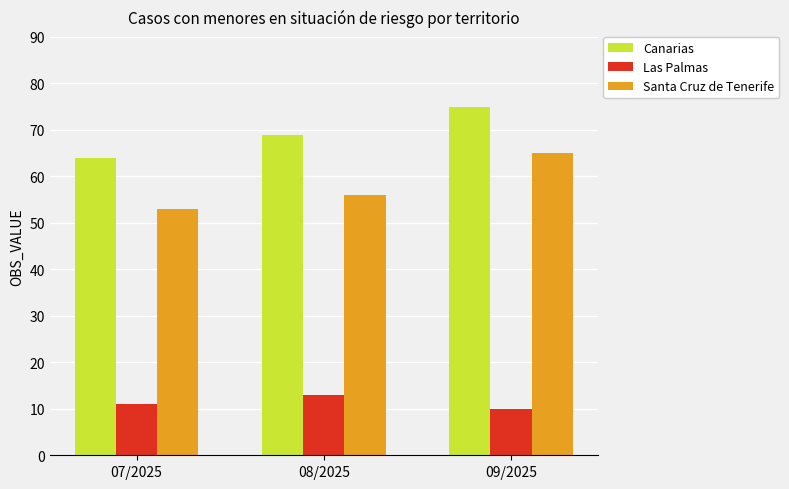

Which series has the widest spread of values?

Santa Cruz de Tenerife